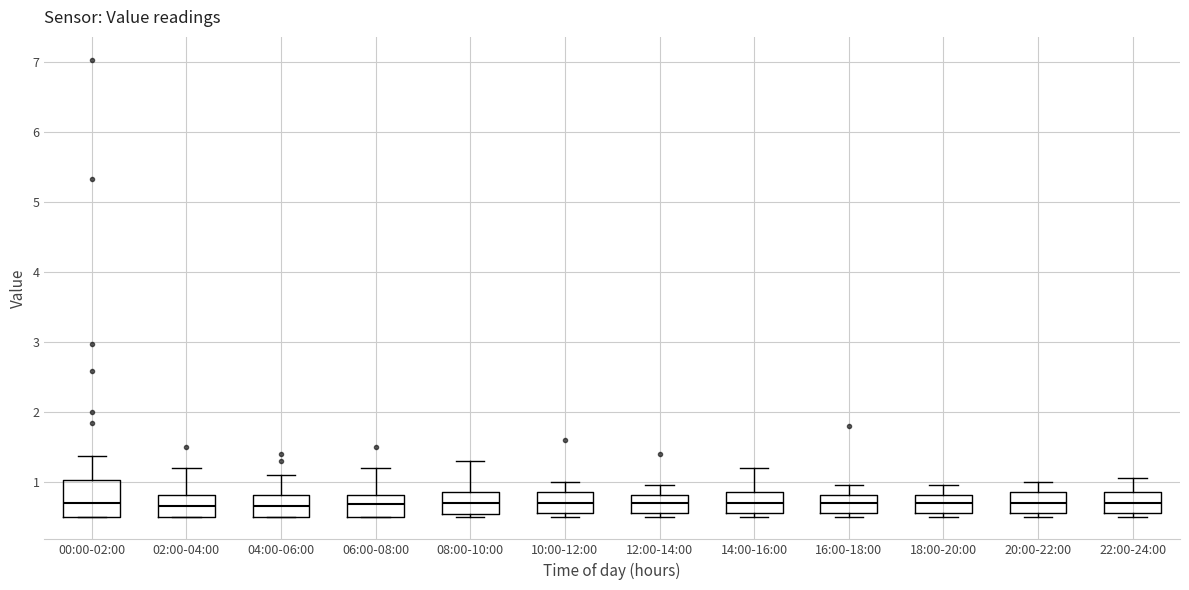

Where does the upper whisker of the box for 18:00-20:00 end on the y-axis? The values are not printed on the chart, so give them approximately, as read against the axis.

1.0